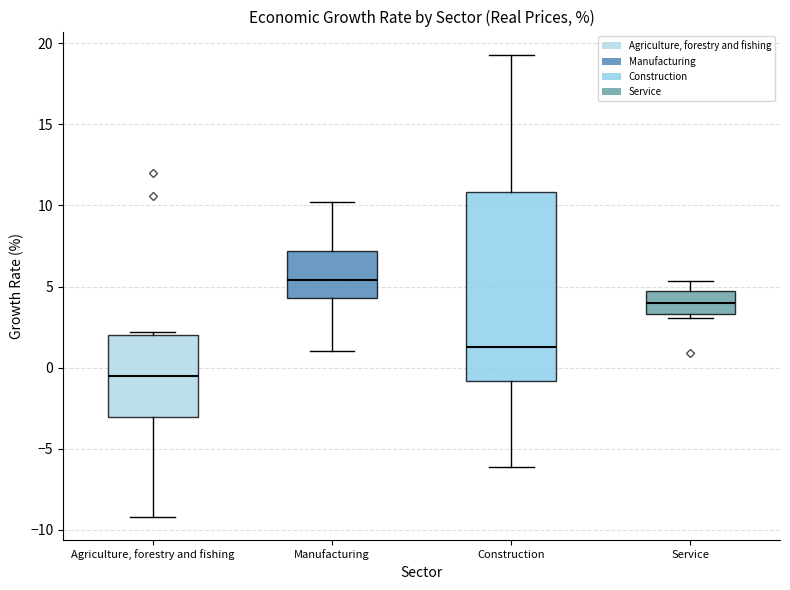

Comparing the boxes themselves (not the whiskers), which one is the tallest?

Construction